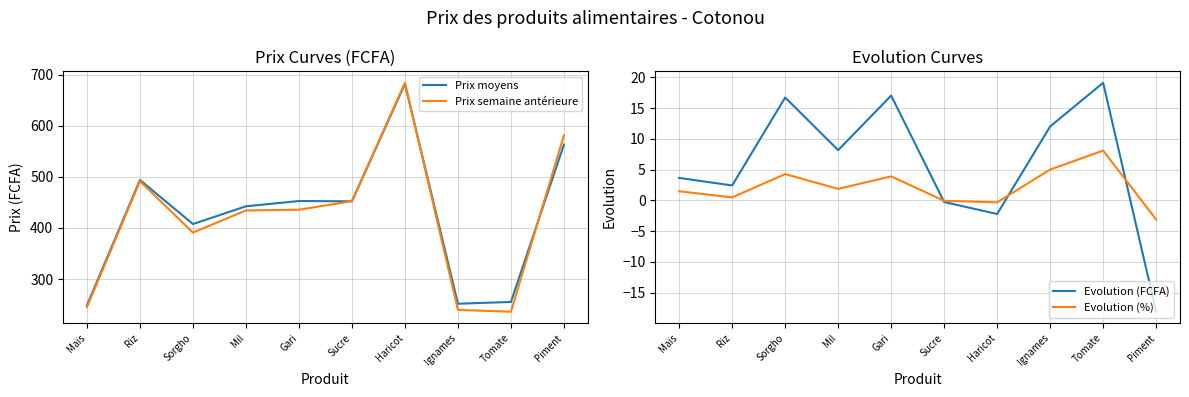

How many data points in Prix semaine antérieure are above 435?

5